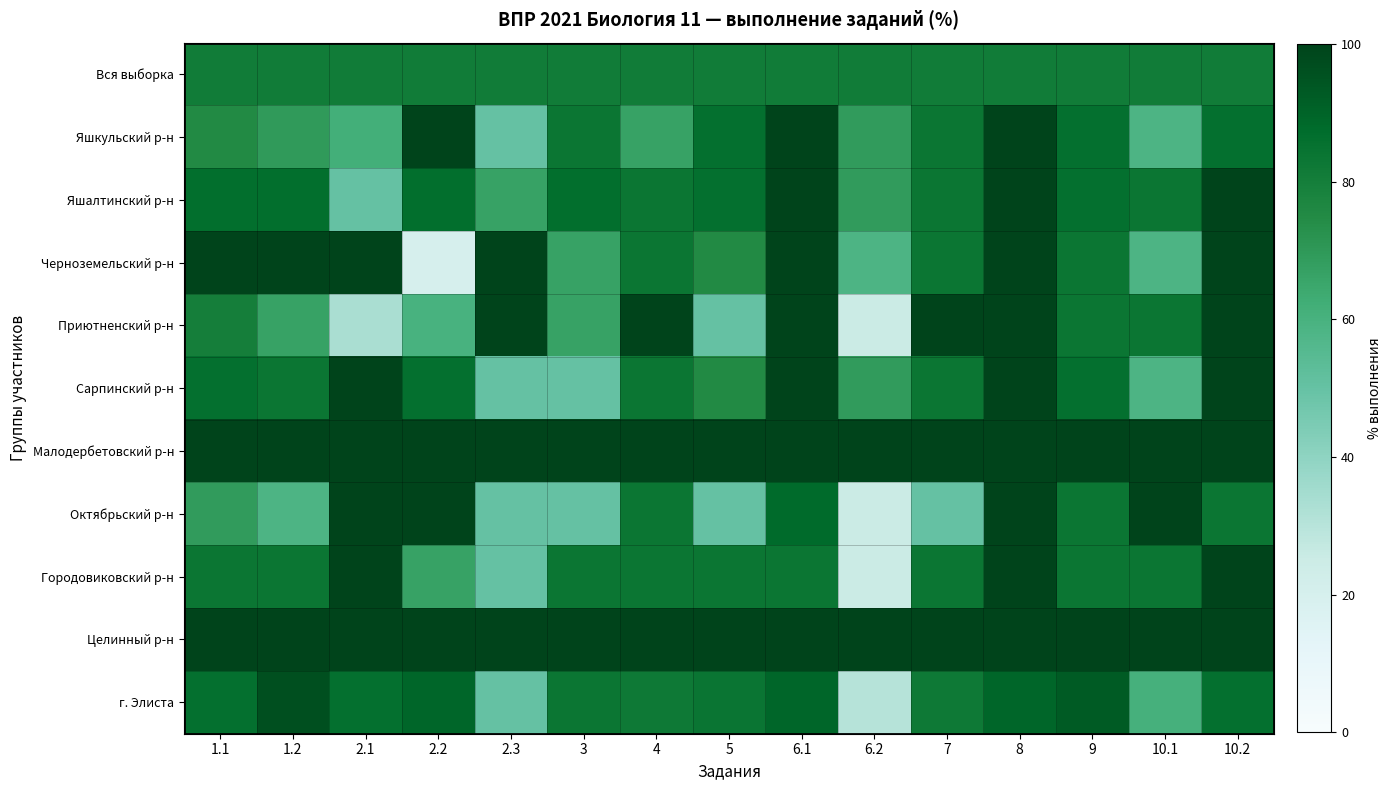

What is the difference between the highest and lowest values at 1.1?

31.2